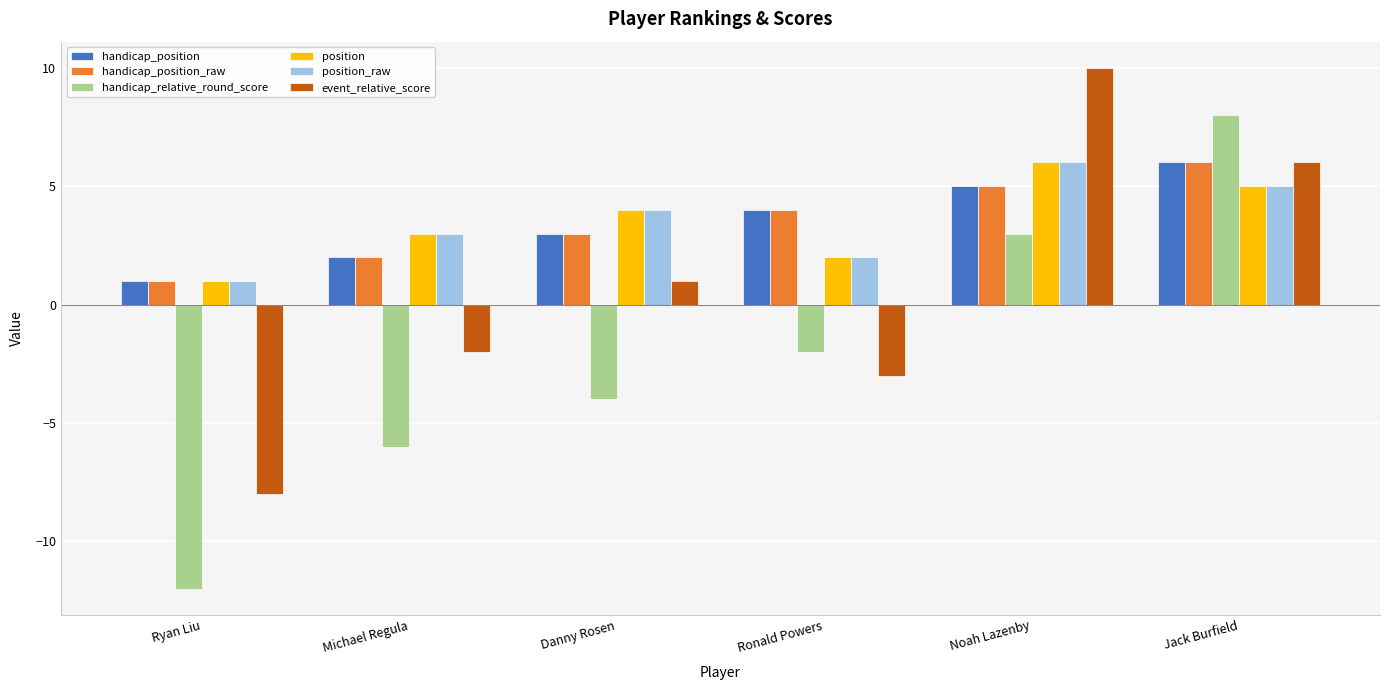

What is the total value across all series at Ryan Liu?

-16